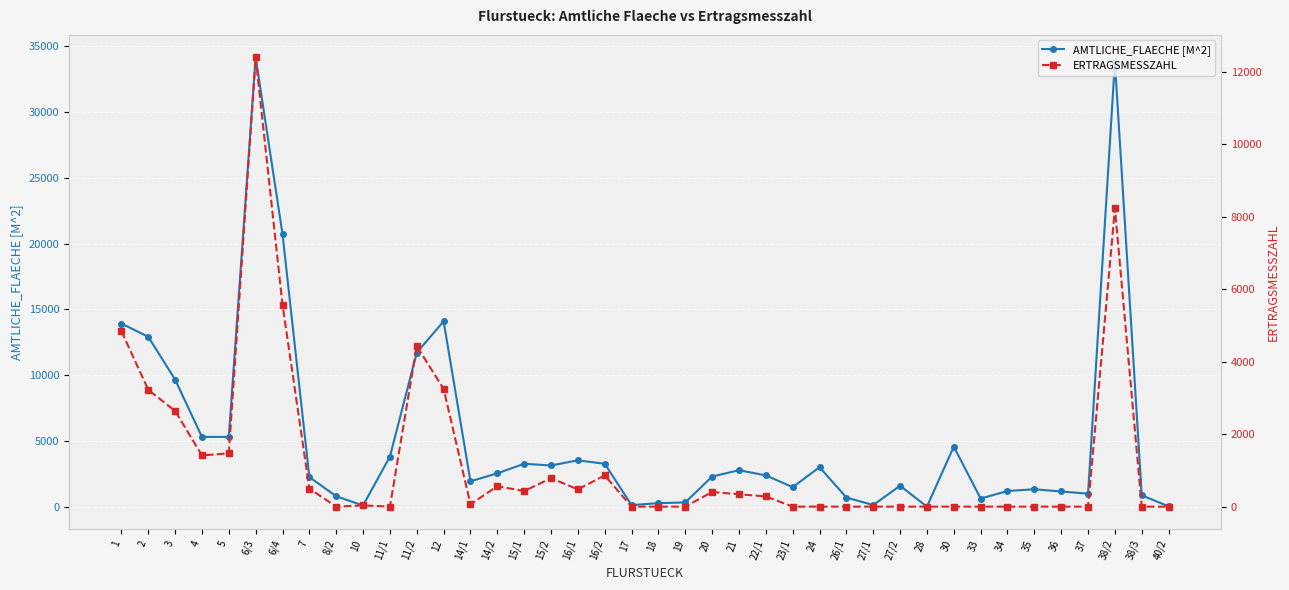

What is the difference between the highest and lowest values at 18?

280